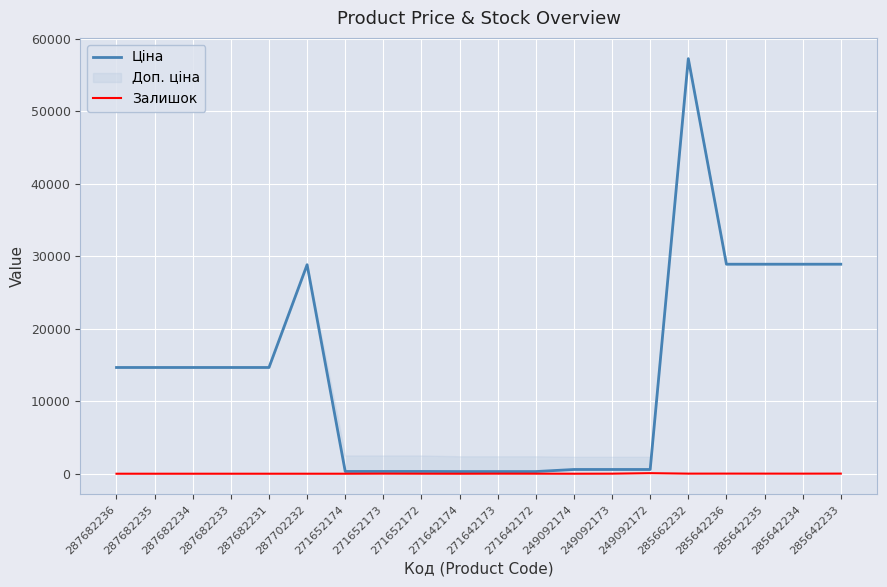

Which label corresponds to the largest value in the chart?

285662232